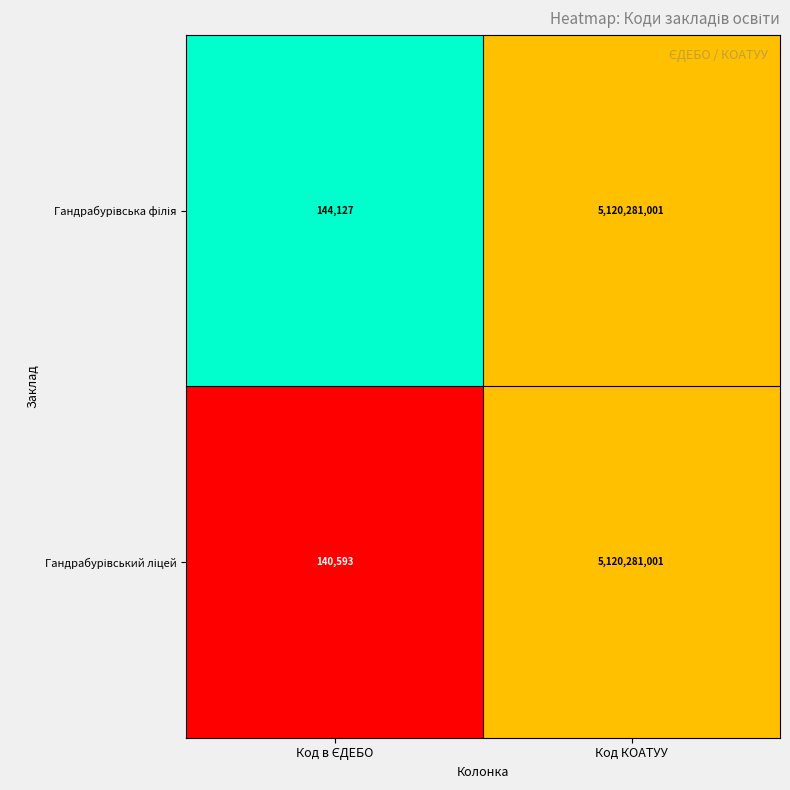

What is the greatest value displayed?

5120281001